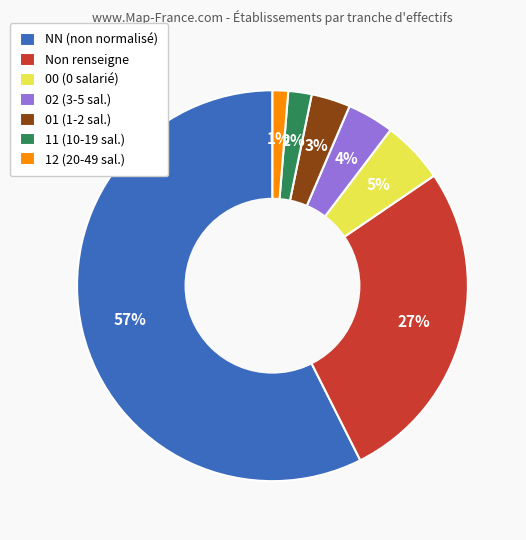

To the nearest percent, what portion does 11 (10-19 sal.) represent?

2%